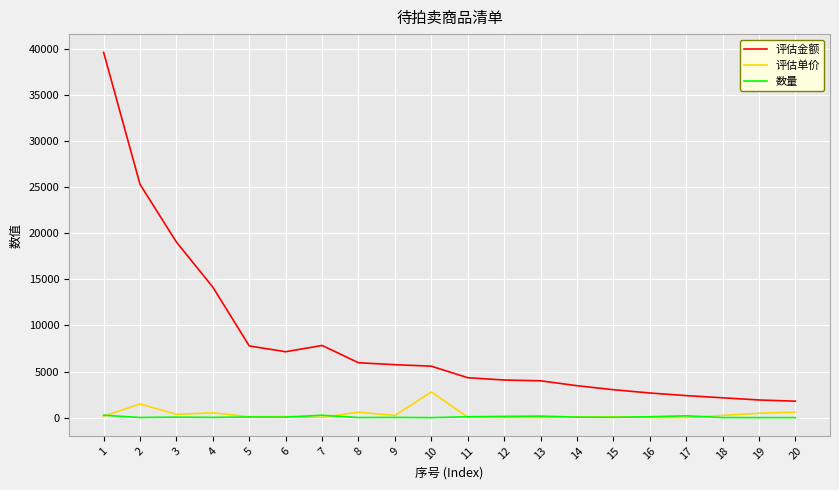

Is this an area chart (filled region under the line)?

No